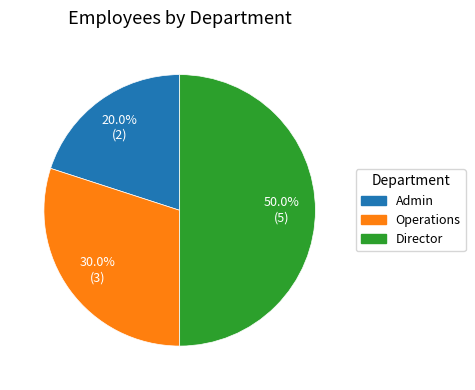

Combined, what portion of the pie is Operations and Admin?

50.0%